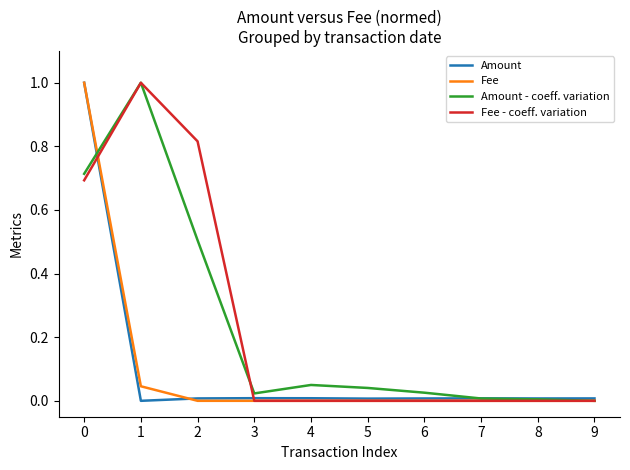

Is the value of Amount - coeff. variation at 0 greater than the value of Amount at 4?

Yes